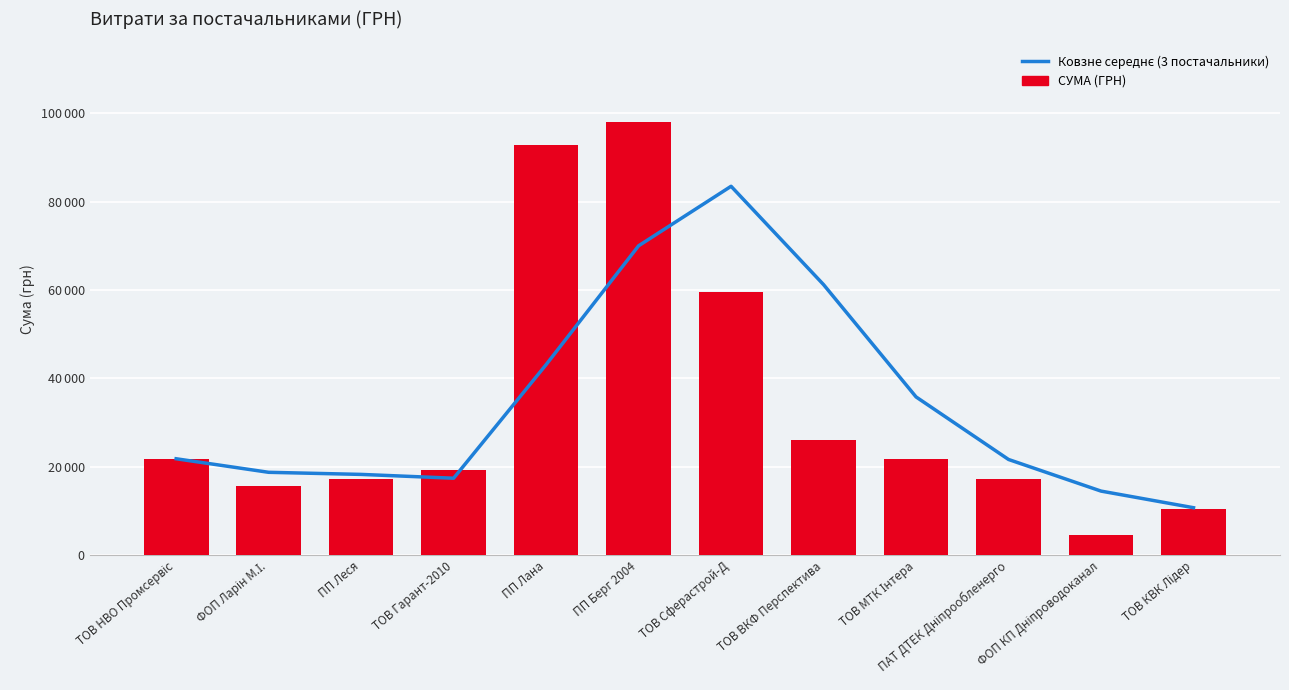

Is it true that СУМА (ГРН) equals 19212.8 at ТОВ Гарант-2010?

True